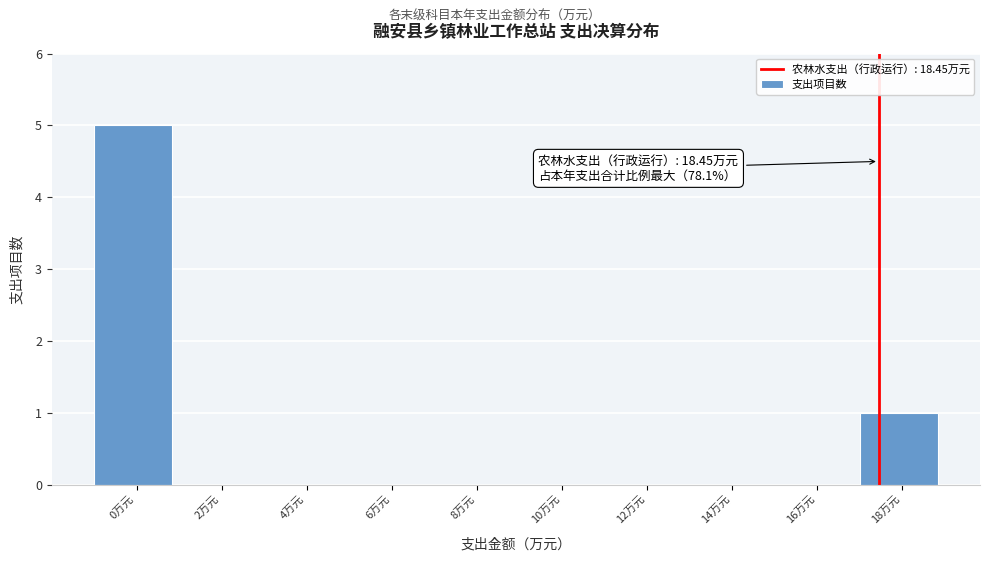

Reading left to right, list all the values displayed in this chart.

0万元=5	2万元=0	4万元=0	6万元=0	8万元=0	10万元=0	12万元=0	14万元=0	16万元=0	18万元=1